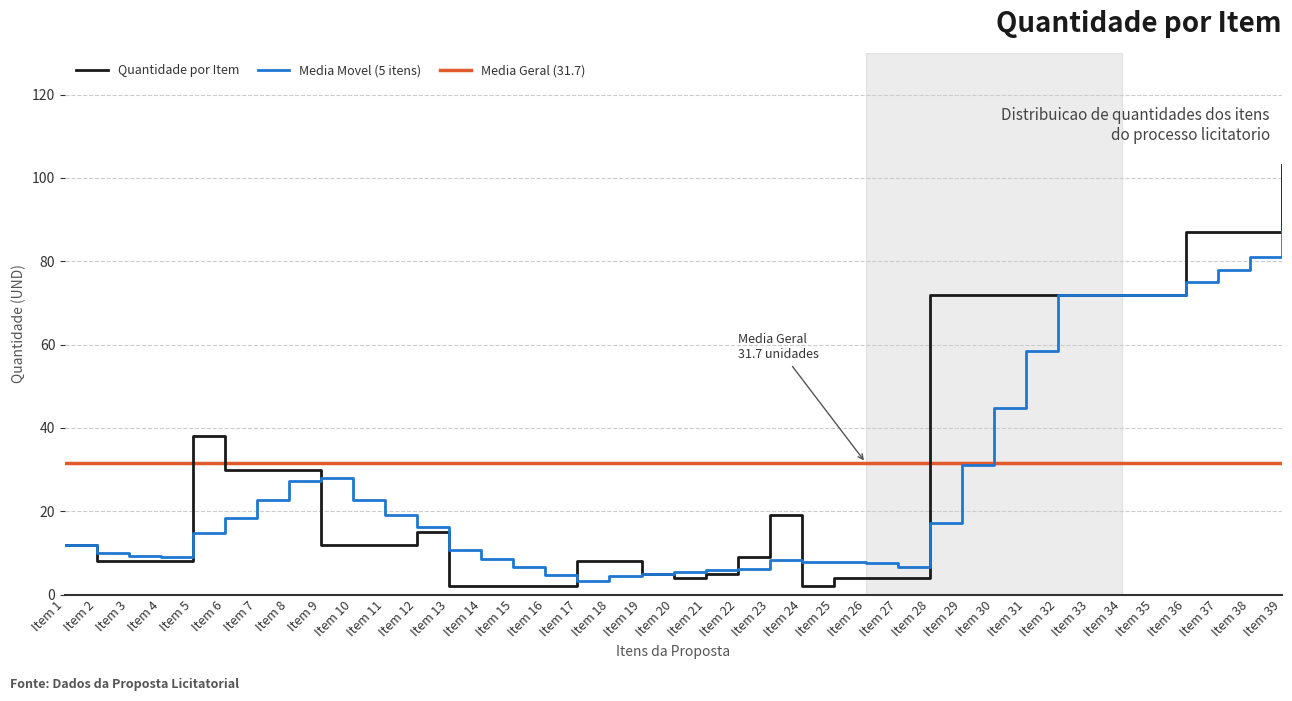

Does the chart display data point markers on the line(s)?

No